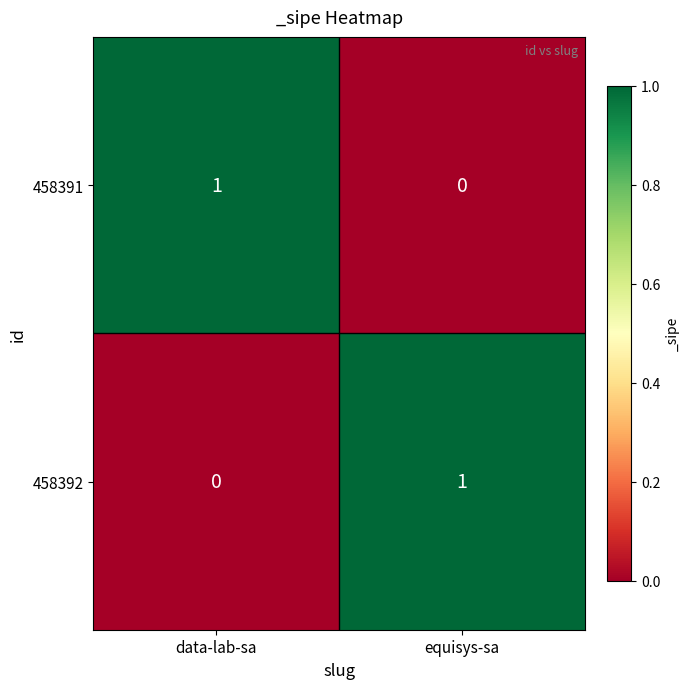

The value of 458392 at data-lab-sa is 0. True or false?

True